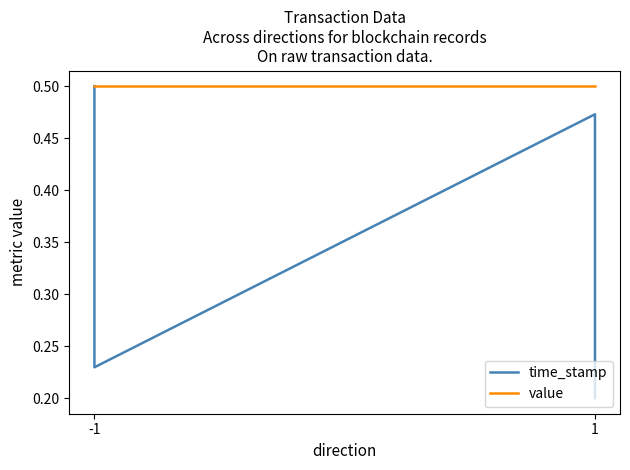

How many lines are shown in the chart?

2